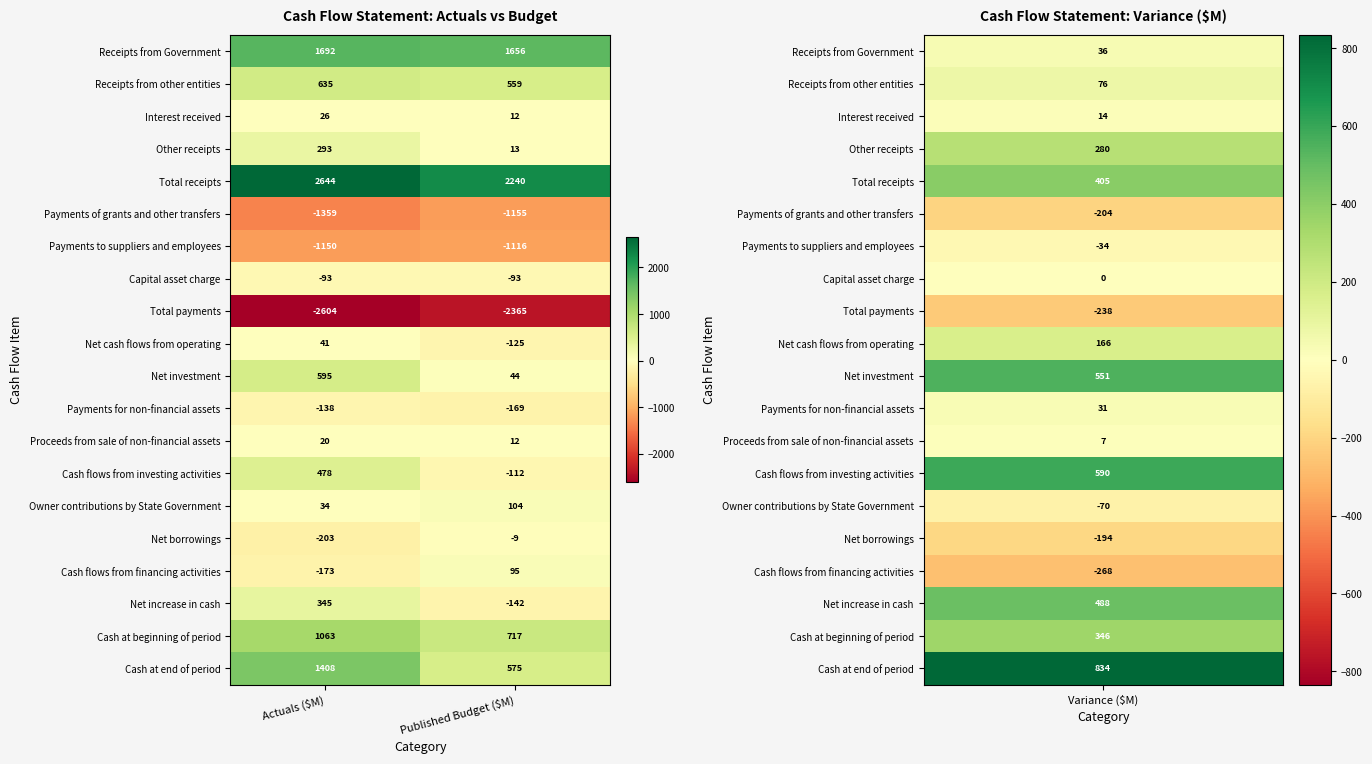

The Net borrowings series shows -9 at Published Budget ($M). True or false?

True